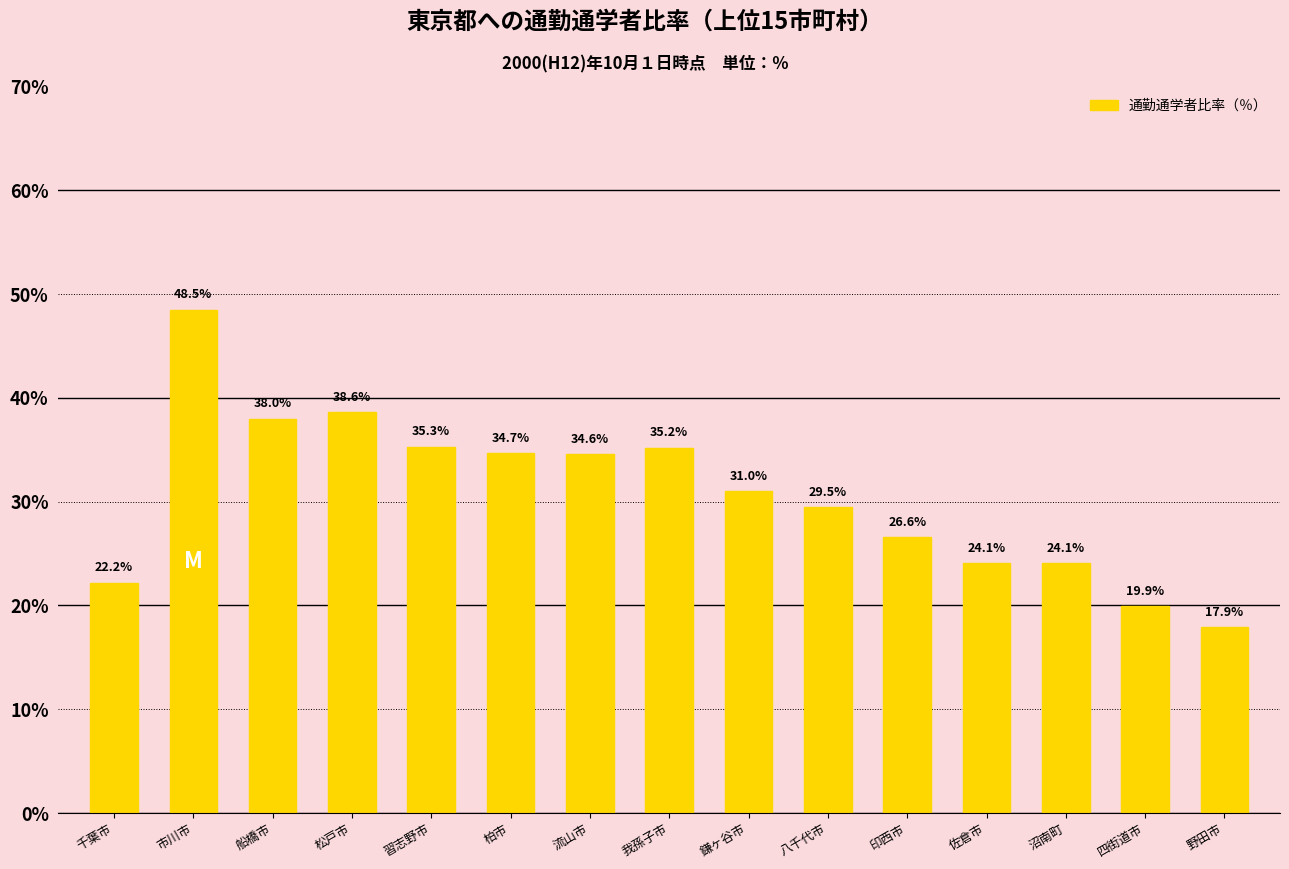

What is the ratio of the value at 印西市 to the value at 八千代市?

0.9